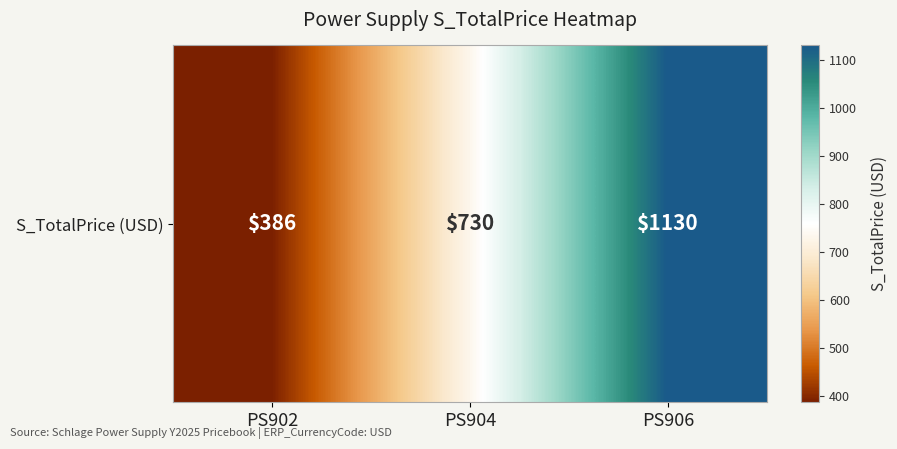

Count the number of categories in the chart.

3